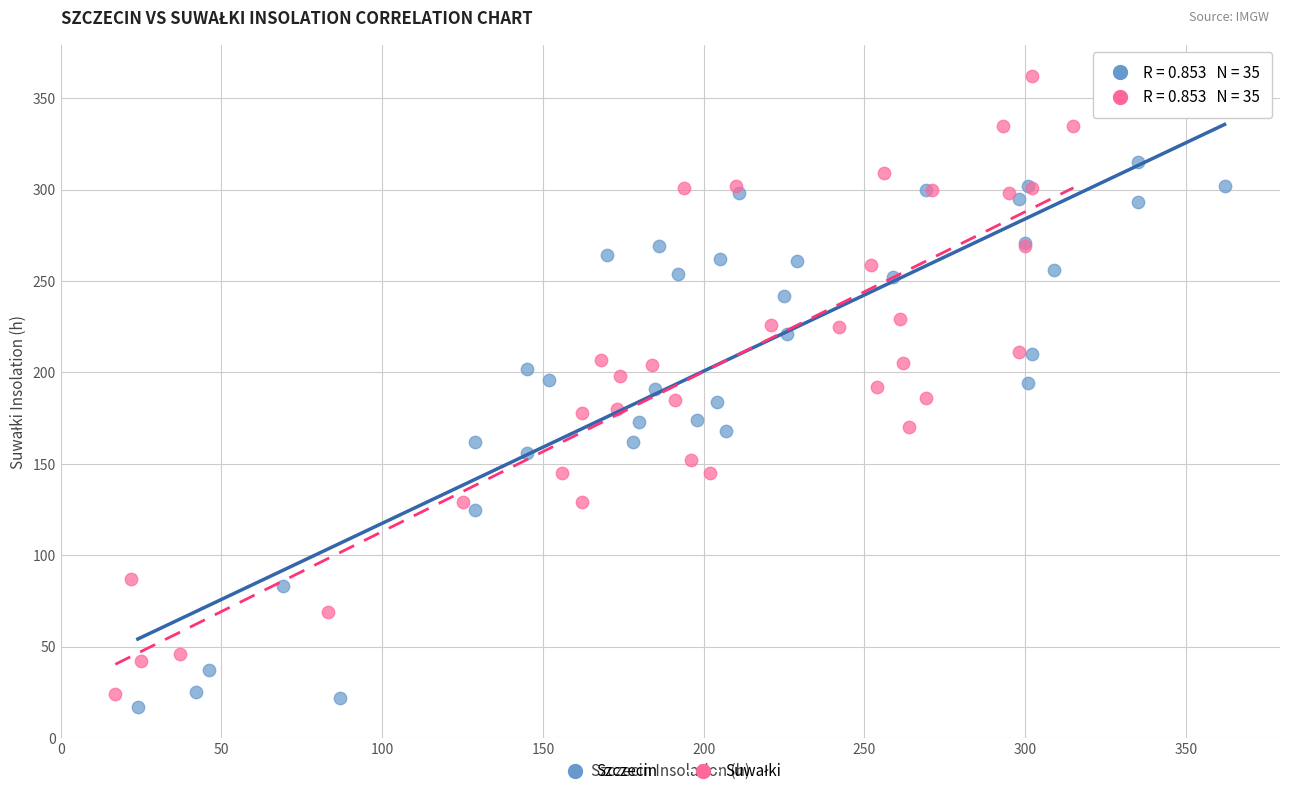

Which series reaches the minimum Y coordinate?

Szczecin